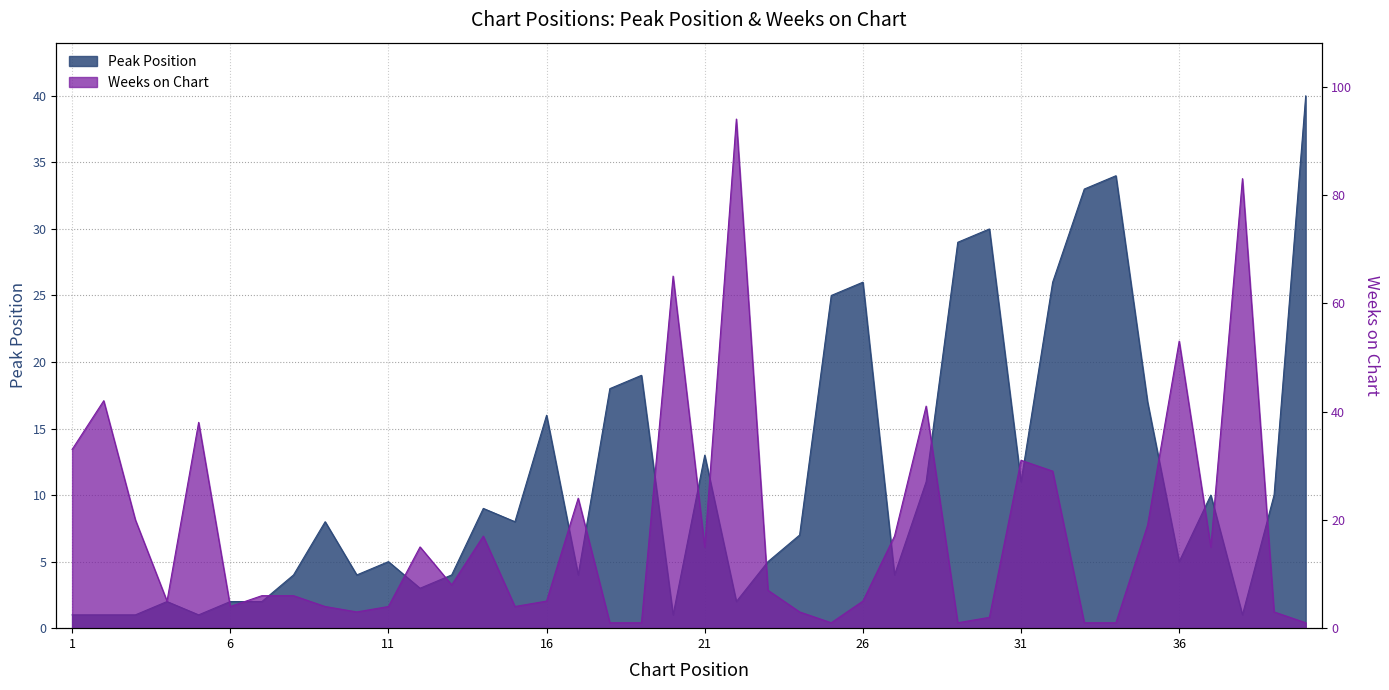

Which category has the lowest value in the Peak Position series?

1